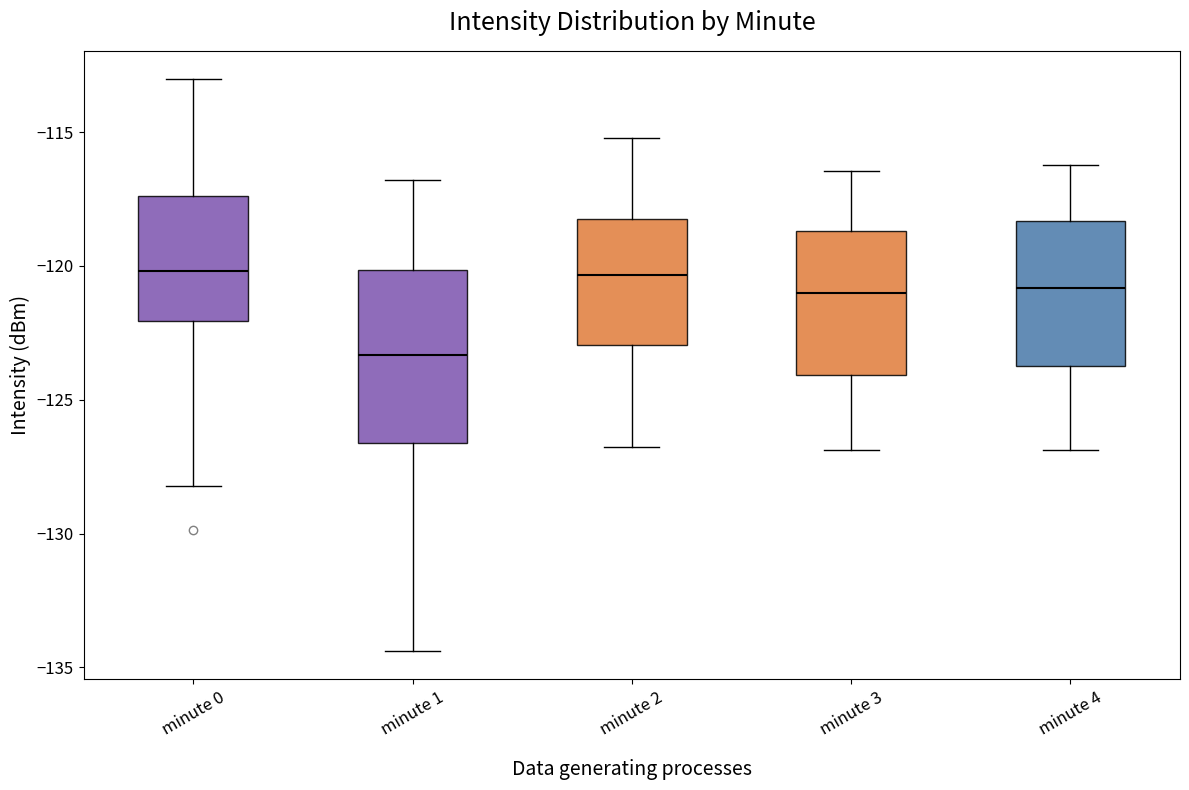

Reading left to right, read every box against the y-axis: the position of its median line, the range the box covers, and the ends of its whiskers. The values are not printed on the chart, so give them approximately, as read against the axis.

minute 0: median -120.0, box -122.0 to -117.5, whiskers -128.0 to -113.0
minute 1: median -123.5, box -126.5 to -120.0, whiskers -134.5 to -117.0
minute 2: median -120.5, box -123.0 to -118.5, whiskers -127.0 to -115.0
minute 3: median -121.0, box -124.0 to -118.5, whiskers -127.0 to -116.5
minute 4: median -121.0, box -123.5 to -118.5, whiskers -127.0 to -116.0